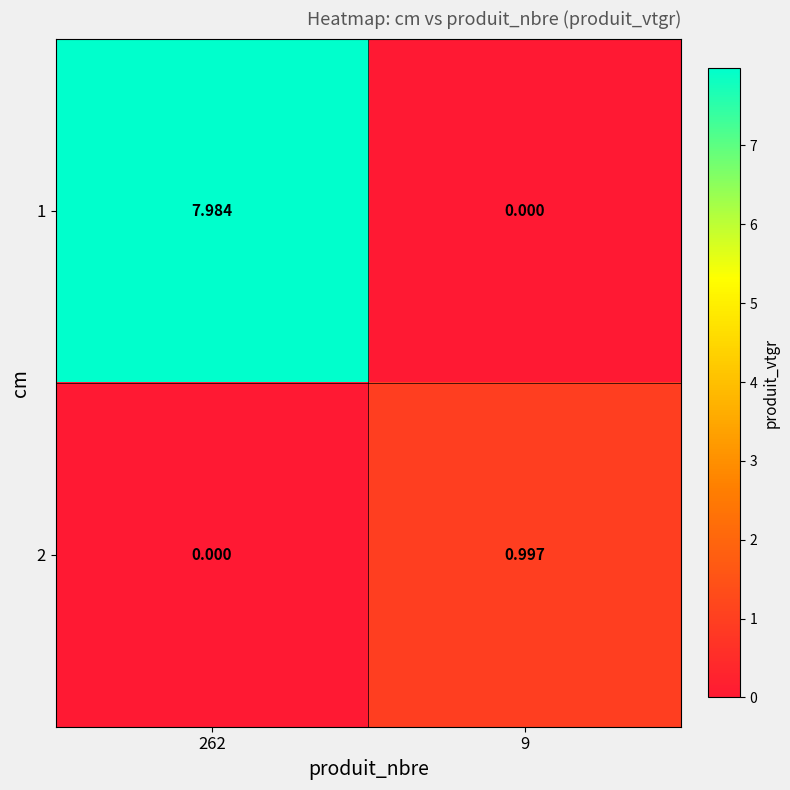

Which category has the highest value across all series?

262